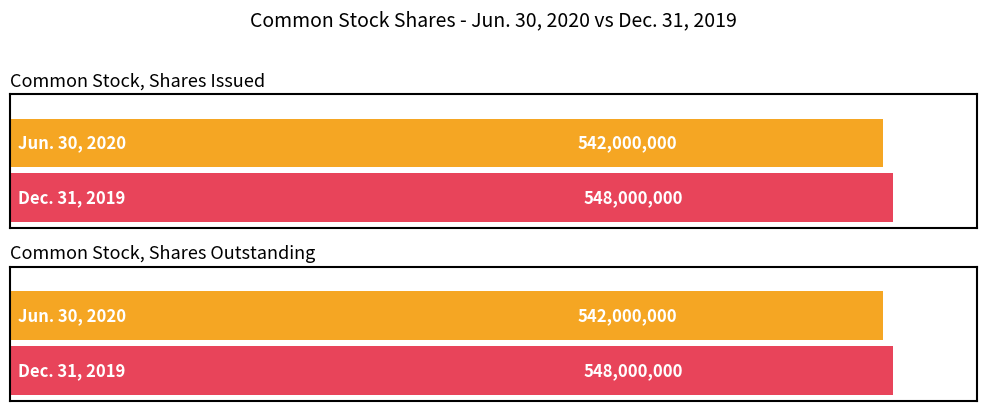

At which category is the sum across all series the highest?

Common Stock, Shares Issued